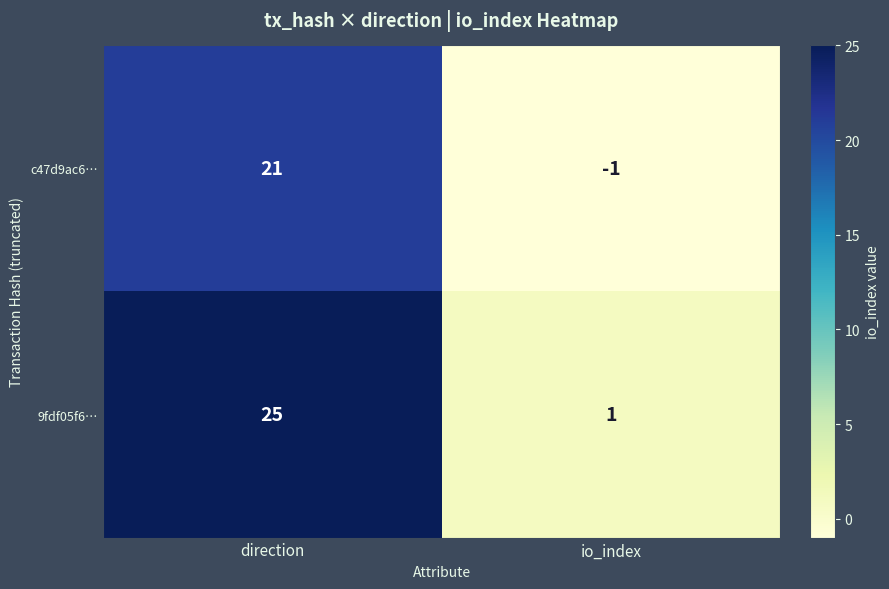

Which series has the widest spread of values?

9fdf05f6…